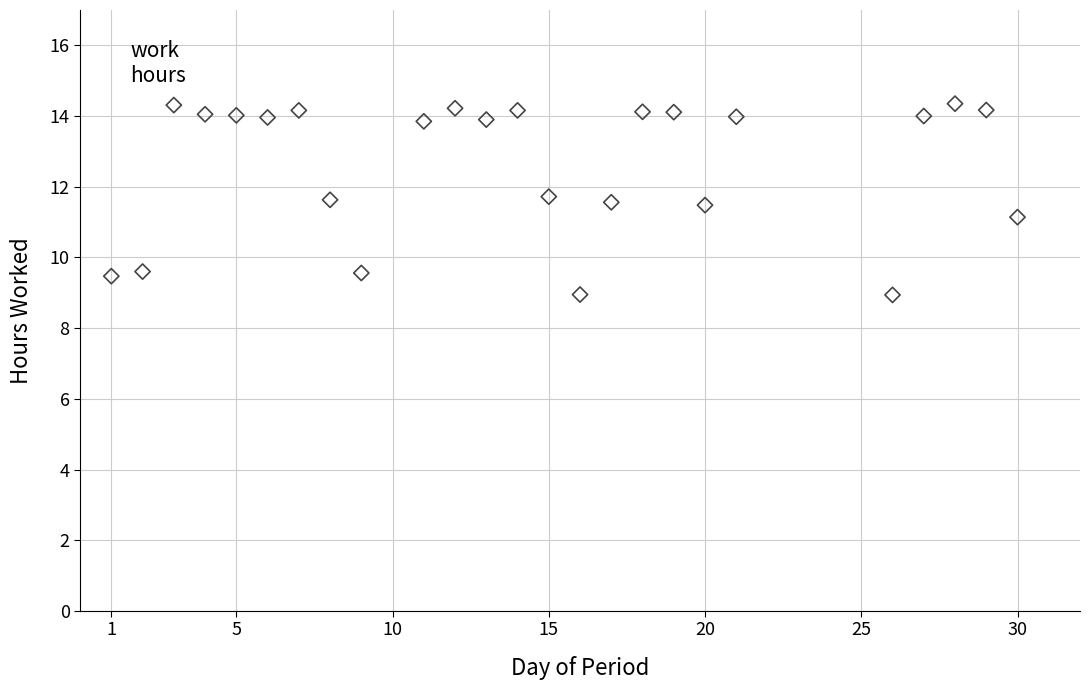

What is the range of X values (max minus min)?

29.0